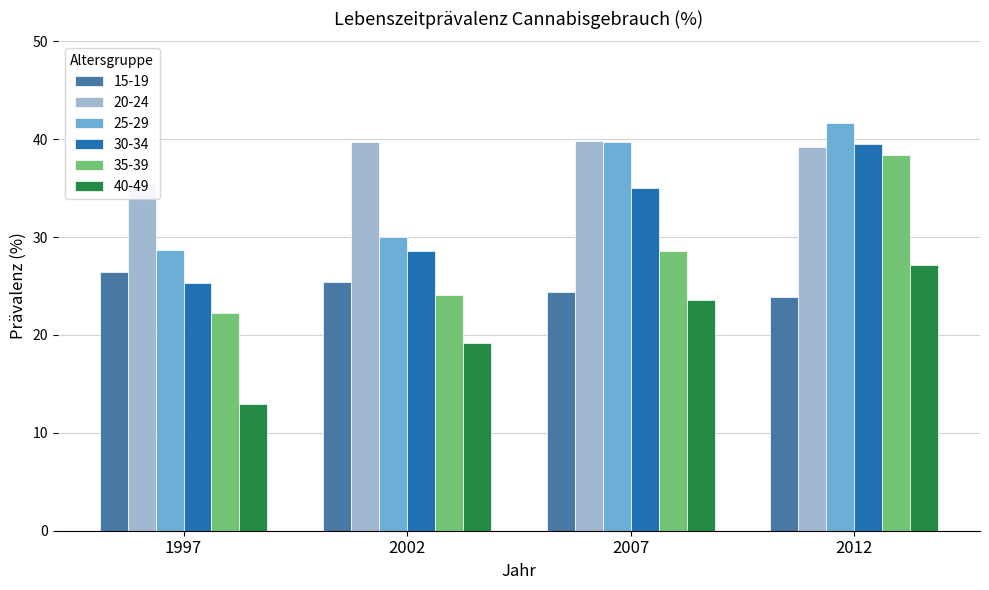

Reading left to right, list all the values displayed in this chart.

15-19: 1997=26.4	2002=25.4	2007=24.4	2012=23.9
20-24: 1997=35.4	2002=39.7	2007=39.8	2012=39.2
25-29: 1997=28.7	2002=30.0	2007=39.7	2012=41.7
30-34: 1997=25.3	2002=28.6	2007=35.0	2012=39.5
35-39: 1997=22.2	2002=24.1	2007=28.6	2012=38.4
40-49: 1997=12.9	2002=19.2	2007=23.6	2012=27.2